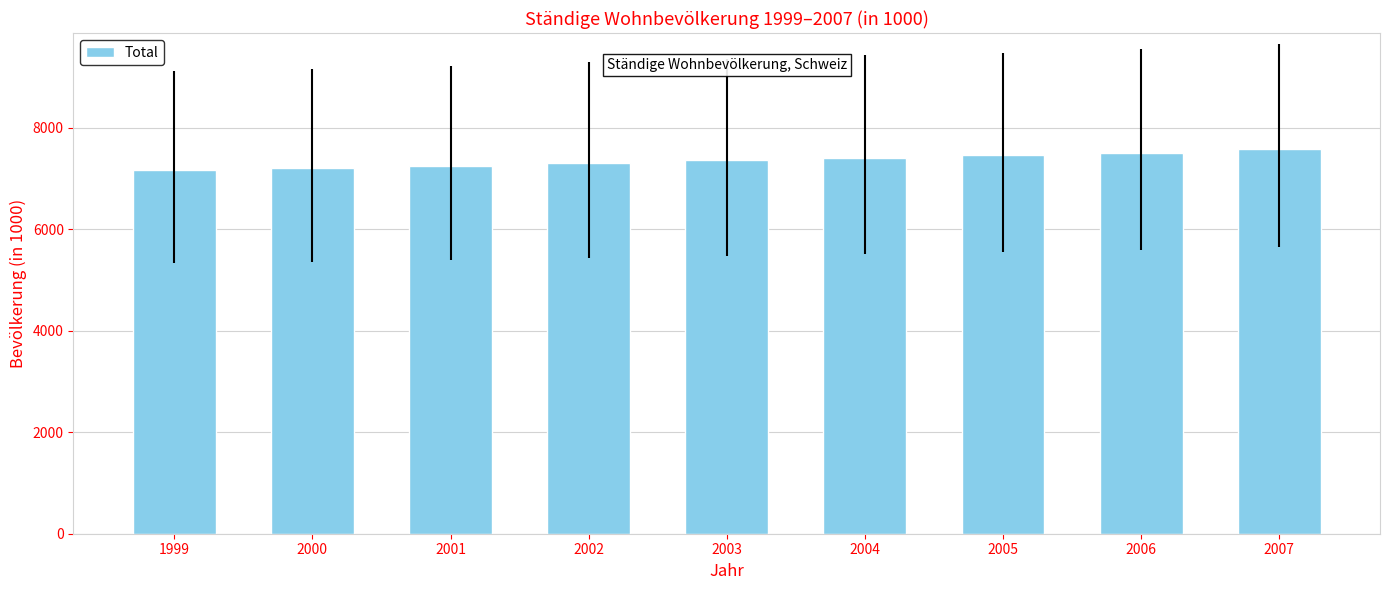

Reading right to left, list all the values displayed in this chart.

2007=7593.5	2006=7508.7	2005=7459.1	2004=7415.1	2003=7364.1	2002=7313.9	2001=7255.7	2000=7204.1	1999=7164.4